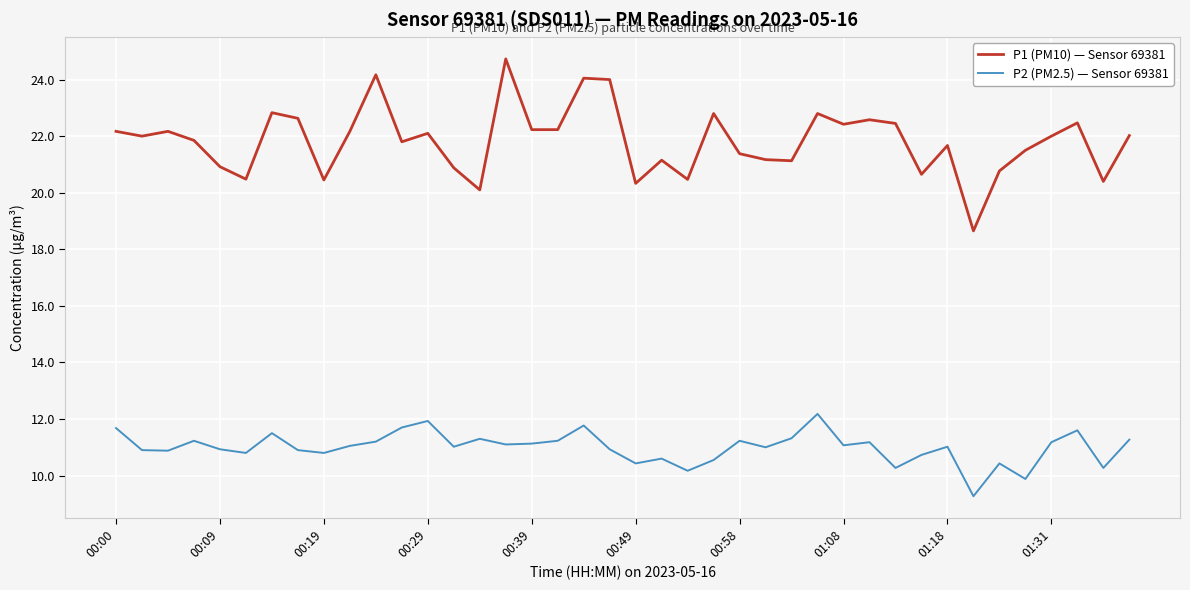

Does the chart have visible grid lines?

Yes